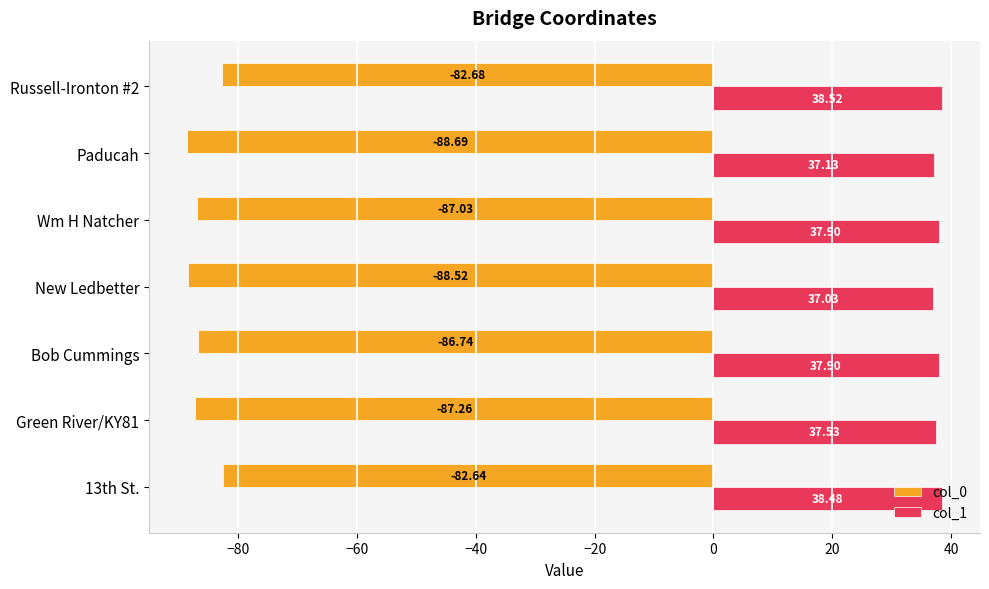

Which label corresponds to the smallest value in the chart?

Paducah